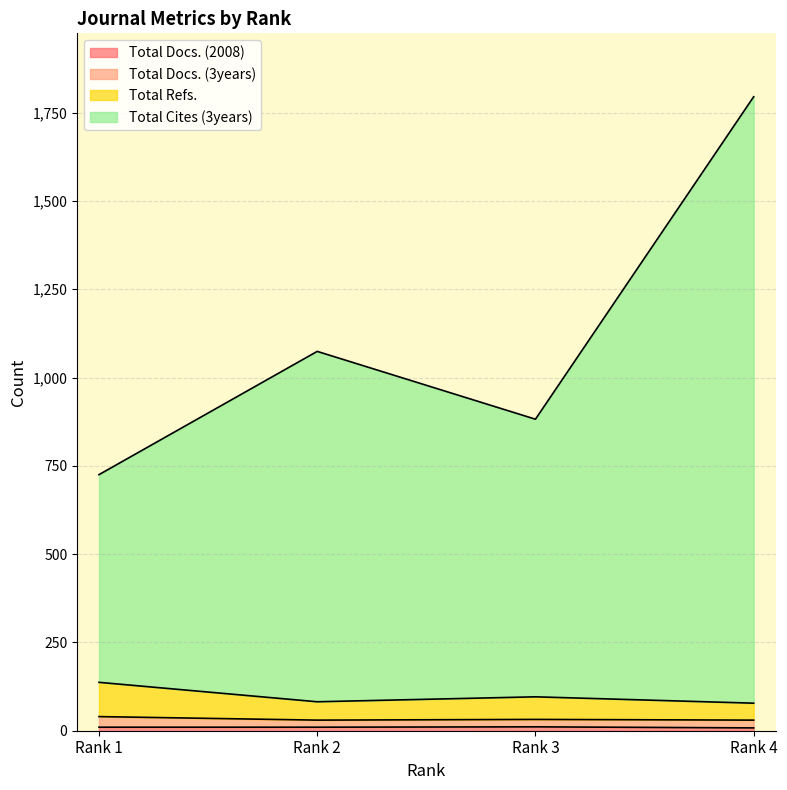

What is the value of the Total Docs. (2008) point at the 4th from the left?

8